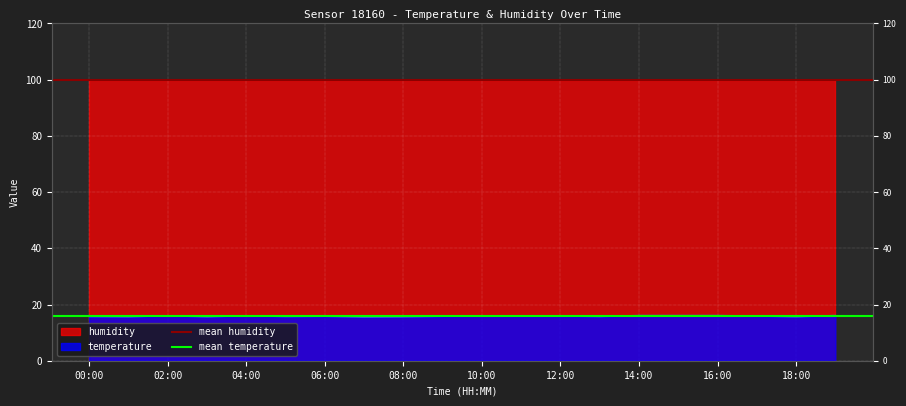

At which category does the chart reach its peak across all series?

00:00